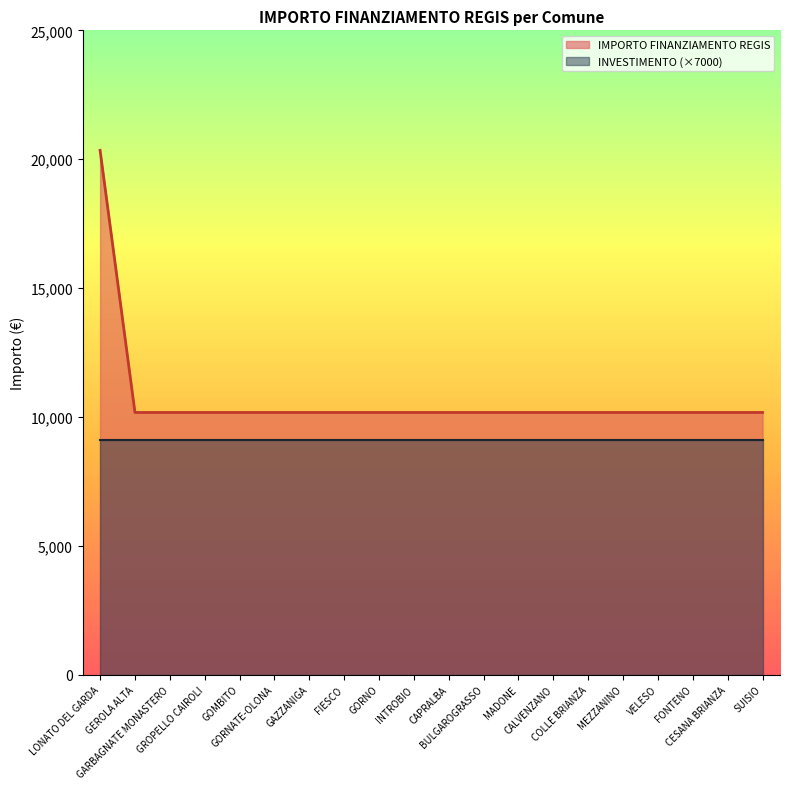

What is the label of the 6th point from the left?

GORNATE-OLONA